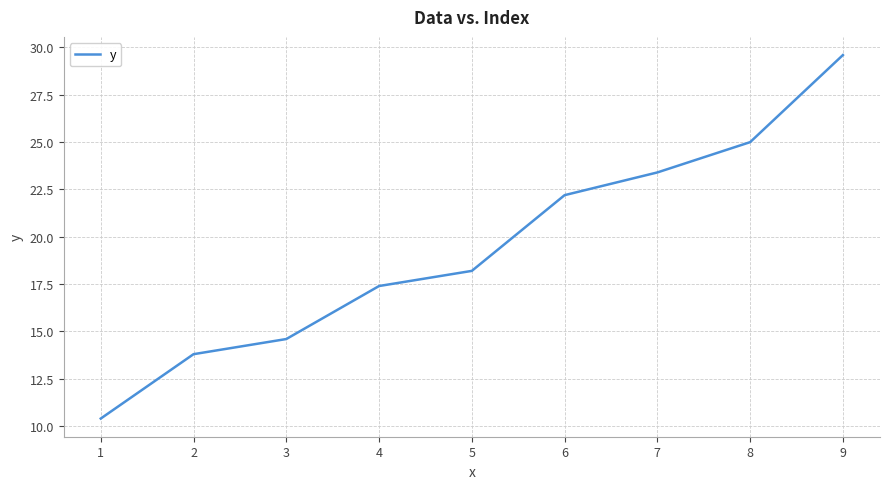

How many values exceed 18?

5